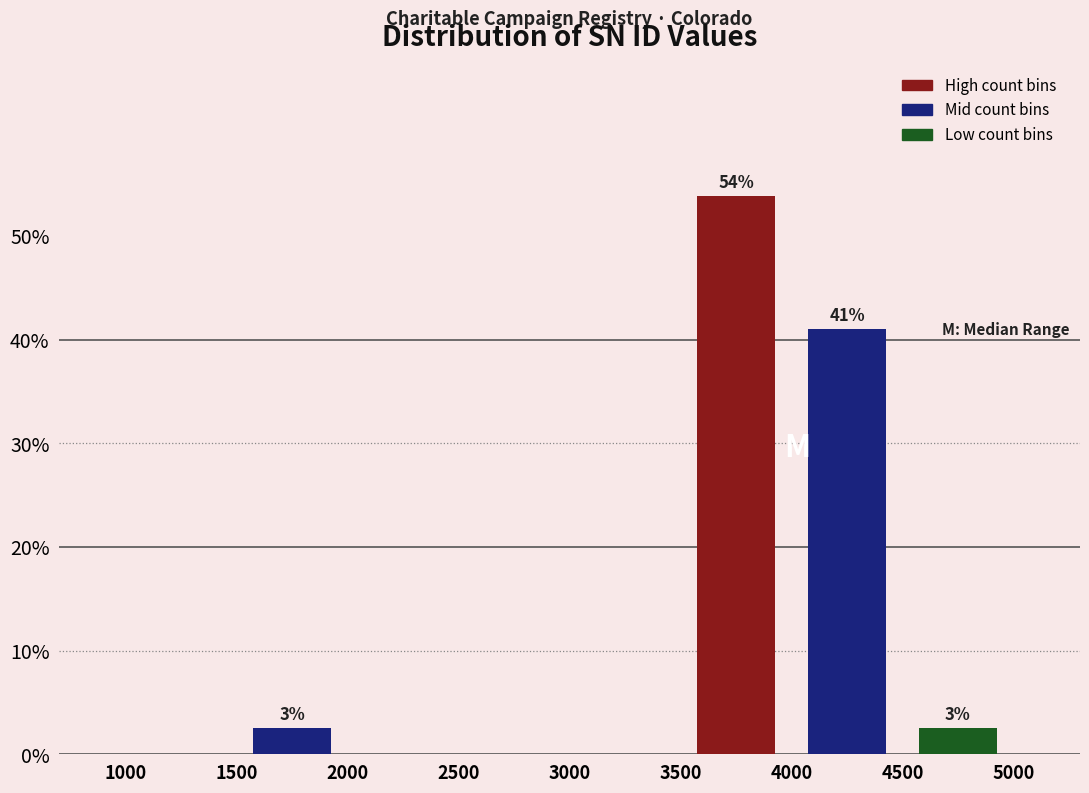

Which range on the x-axis has the tallest bar?

3500 to 4000